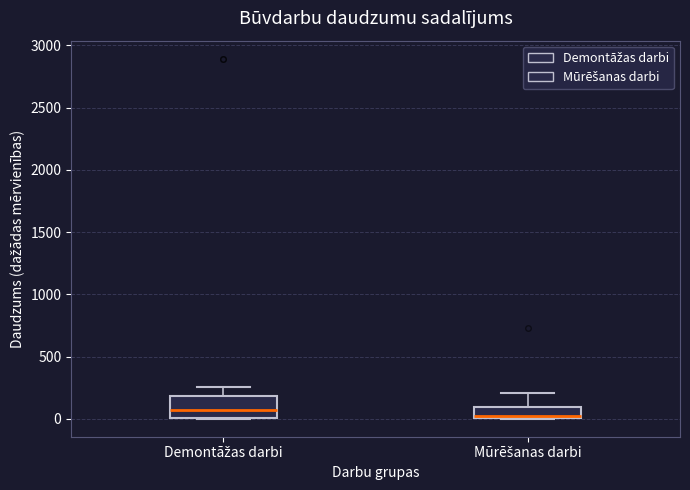

Reading left to right, transcribe this box plot: for each box, give where its median line is, the range the box spans, and where its two whiskers end, as read against the y-axis. The values are not printed on the chart, so give them approximately, as read against the axis.

Demontāžas darbi: median 50, box 0 to 200, whiskers 0 to 250
Mūrēšanas darbi: median 0 (just above the box's lower edge), box 0 to 100, whiskers 0 to 200